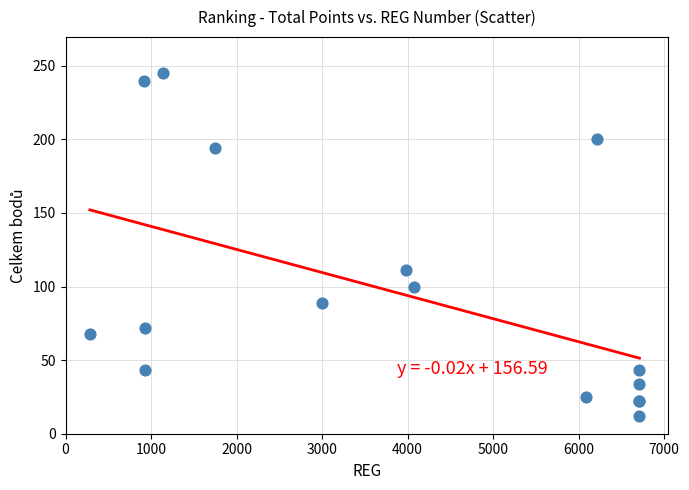

What Y value in the scatter plot is closest to 128?

111